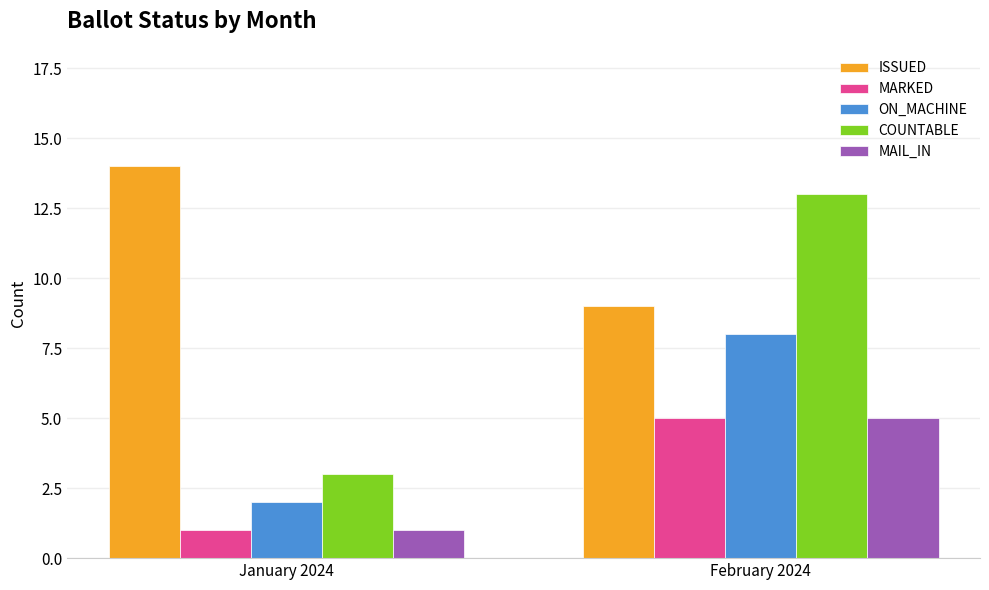

At which label is ON_MACHINE closest to 5?

January 2024